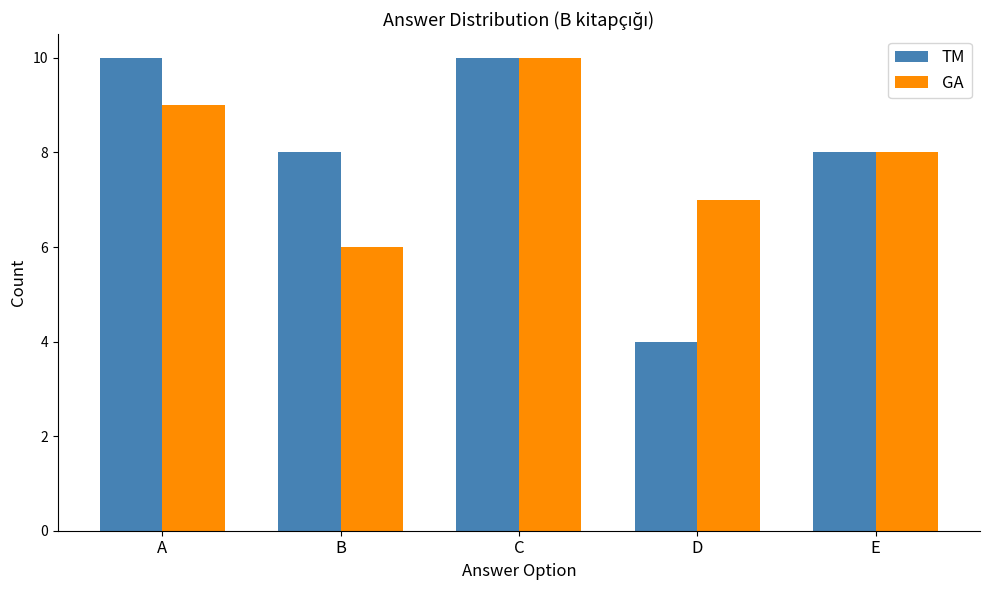

How many GA values are between 7 and 9?

3